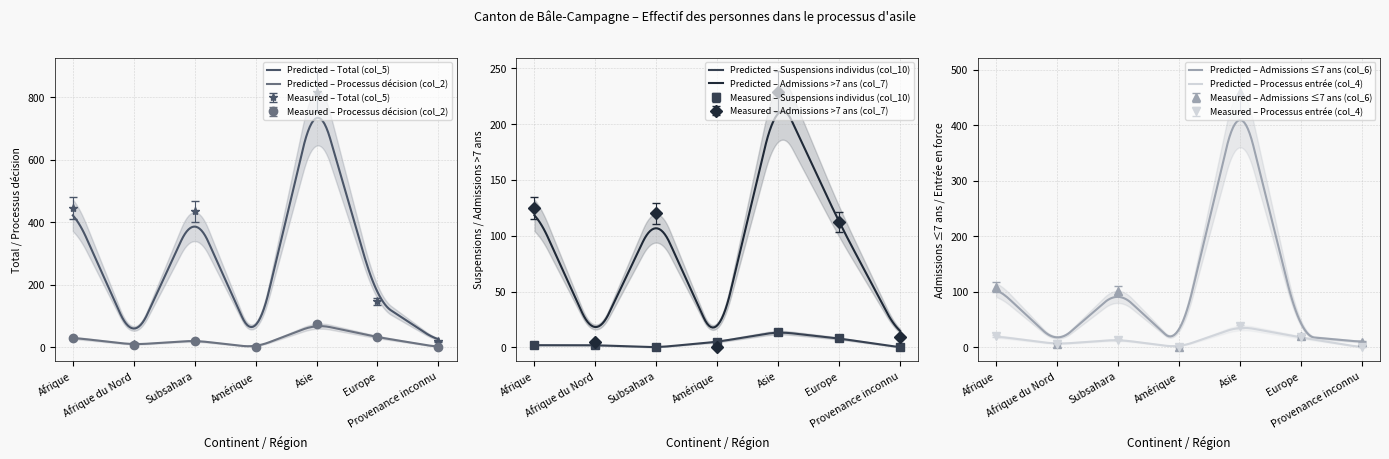

Reading left to right, extract all data points from this chart.

Total (col_5): 447.0	12.0	435.0	1.0	818.0	147.0	19.0
Processus décision (col_2): 31.0	9.0	22.0	0.0	74.0	33.0	1.0
Suspensions individus (col_10): 2.0	2.0	0.0	5.0	14.0	8.0	0.0
Admissions >7 ans (col_7): 125.0	5.0	120.0	0.0	229.0	112.0	9.0
Admissions ≤7 ans (col_6): 109.0	7.0	102.0	1.0	460.0	20.0	10.0
Processus entrée (col_4): 18.4	5.5	12.9	0.0	35.0	16.6	0.0